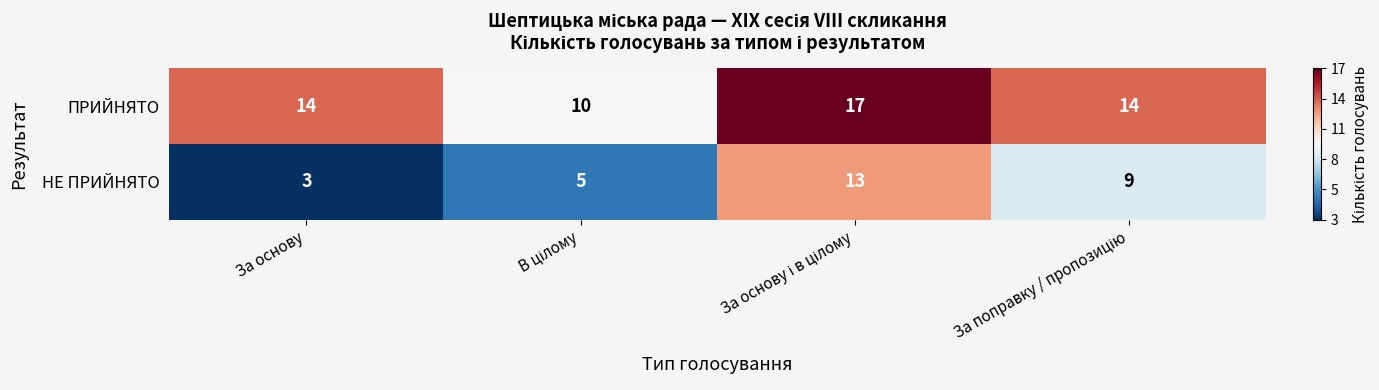

At how many categories does at least one series exceed 13?

3